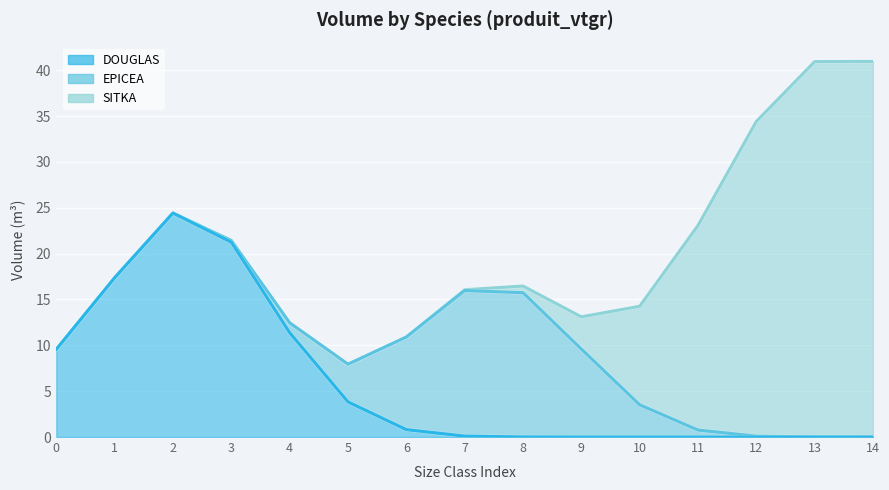

Rank the series by their maximum value, from highest to lowest.

SITKA, DOUGLAS, EPICEA